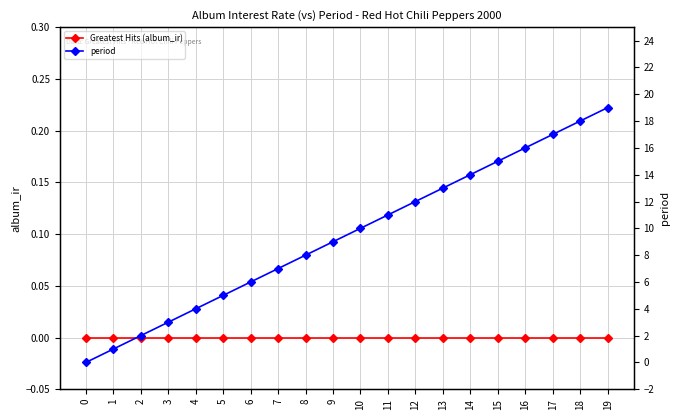

How many lines are shown in the chart?

2